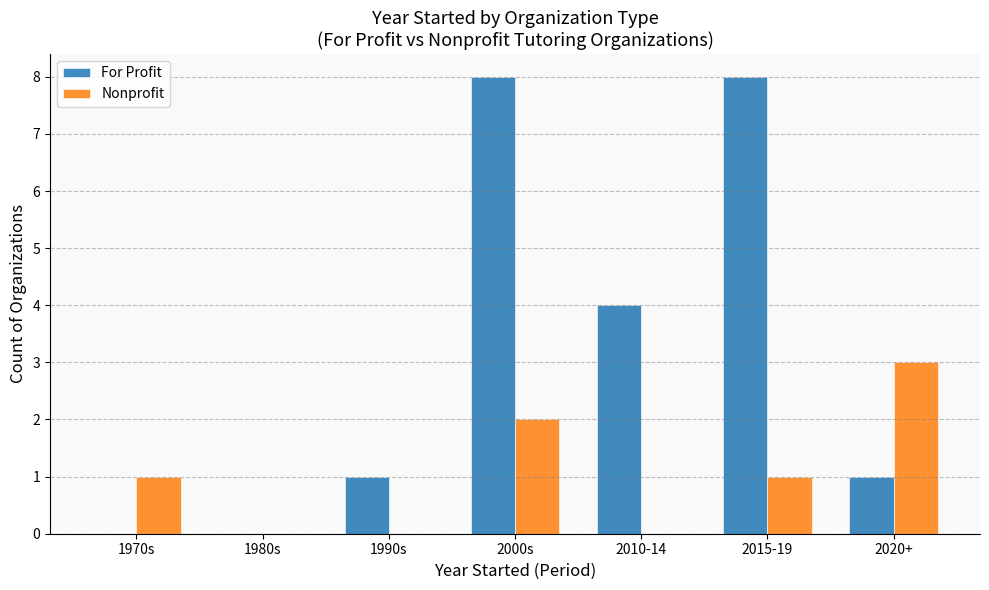

Which series changed the most between 1970s and 2015-19?

For Profit